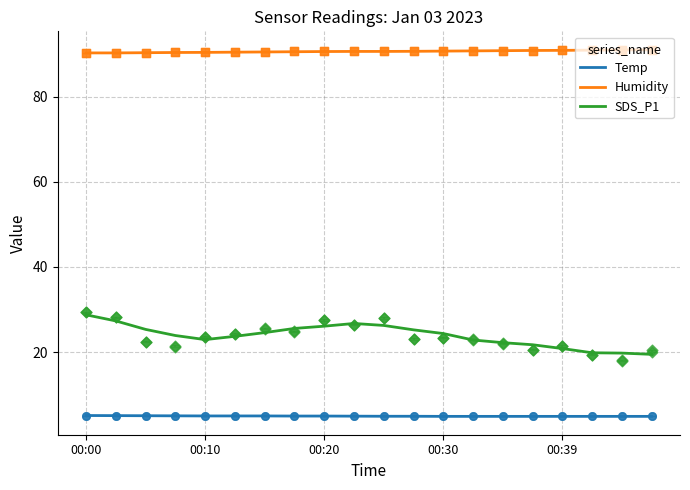

At which category is the sum across all series the highest?

00:00